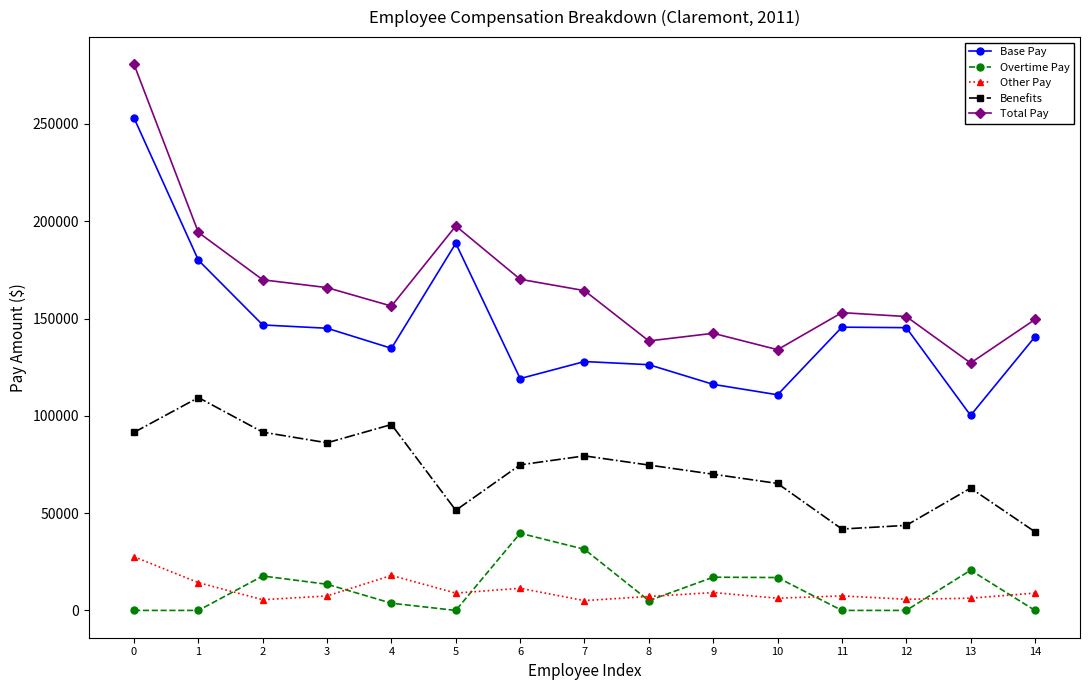

True or false: Total Pay and Base Pay cross at least once.

False